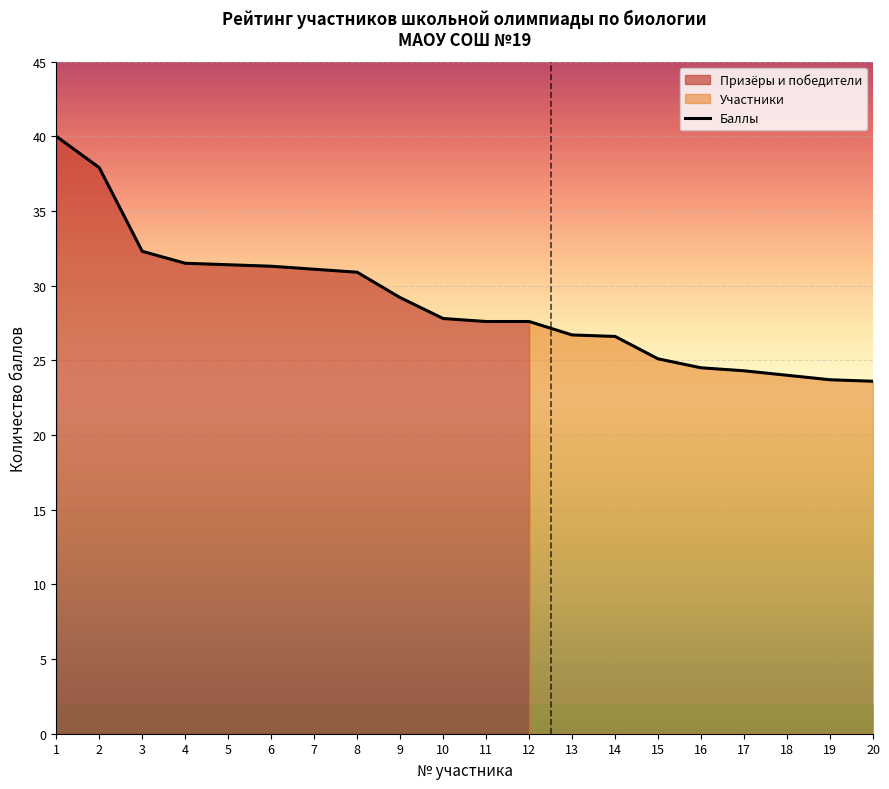

Does the chart display data point markers on the line(s)?

No